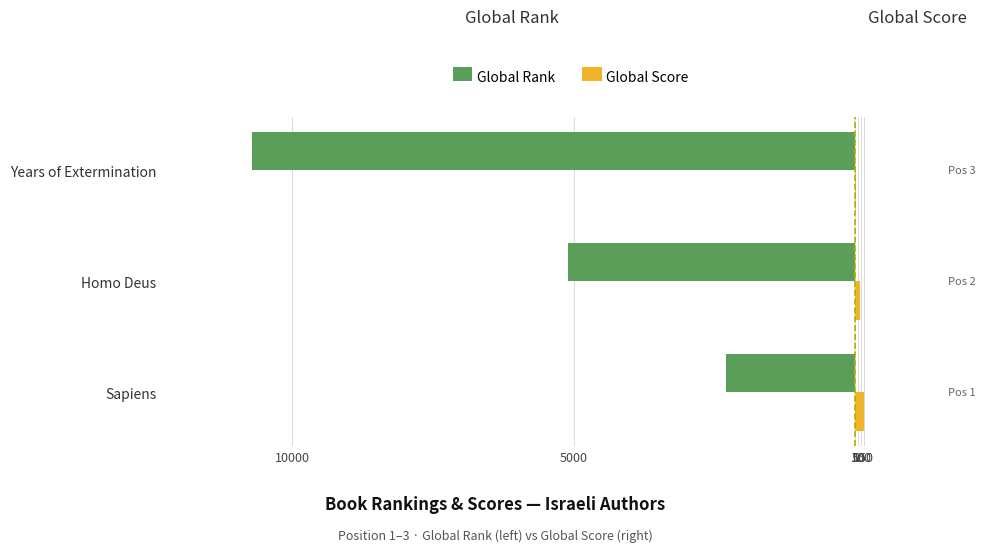

How many bars are there in each group?

2